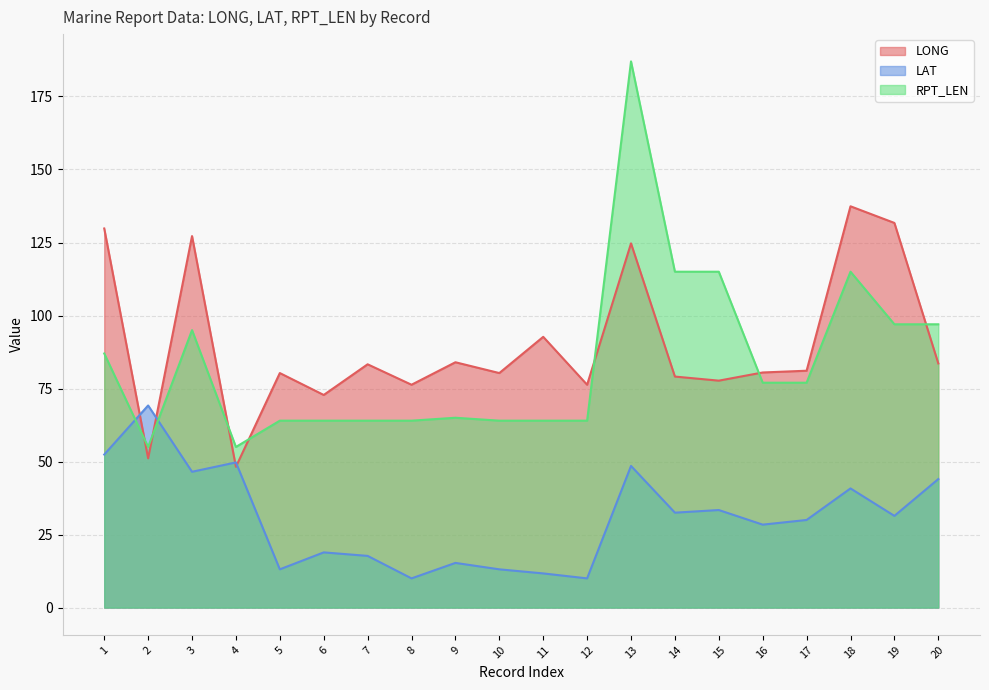

Which label corresponds to the largest value in the chart?

13